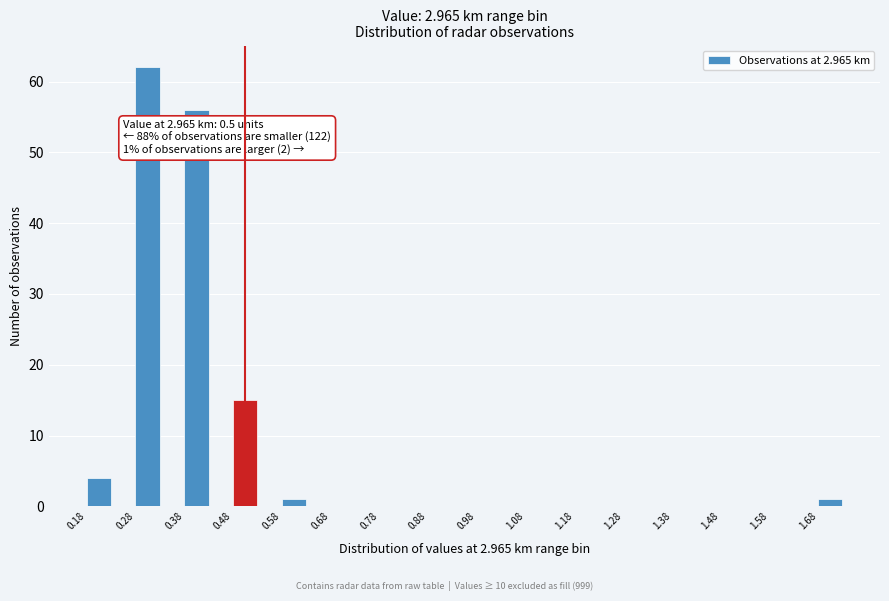

Over which range of the x-axis is the bar tallest?

0.275 to 0.325